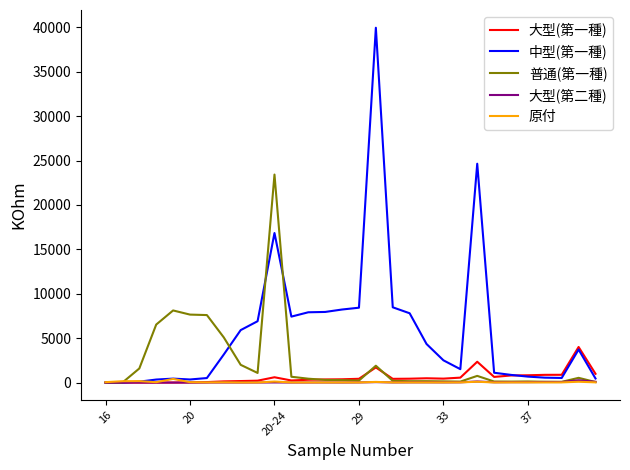

Which series has the largest range (max minus min)?

中型(第一種)